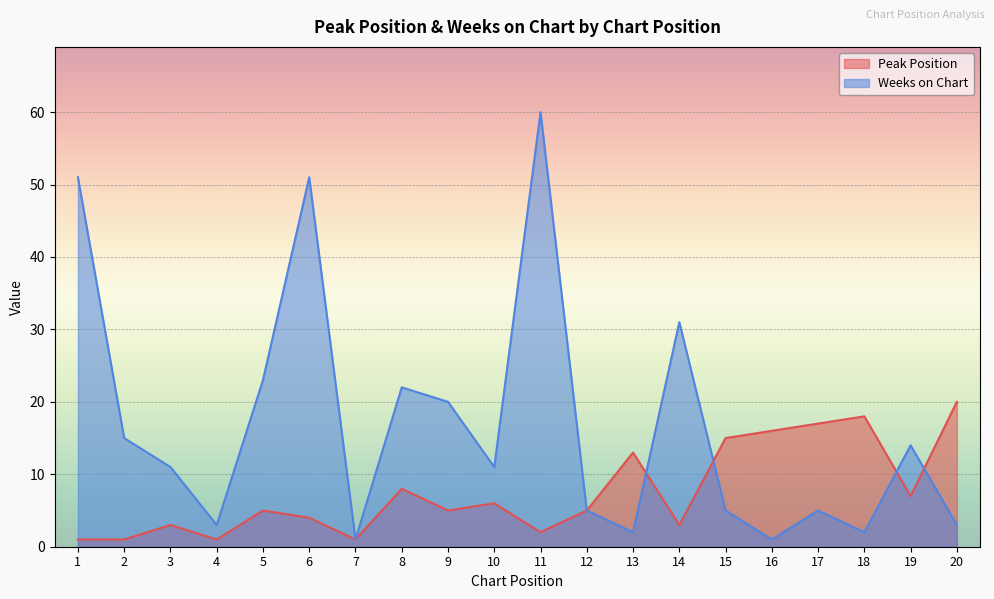

Where does the Peak Position series first go above 5?

8